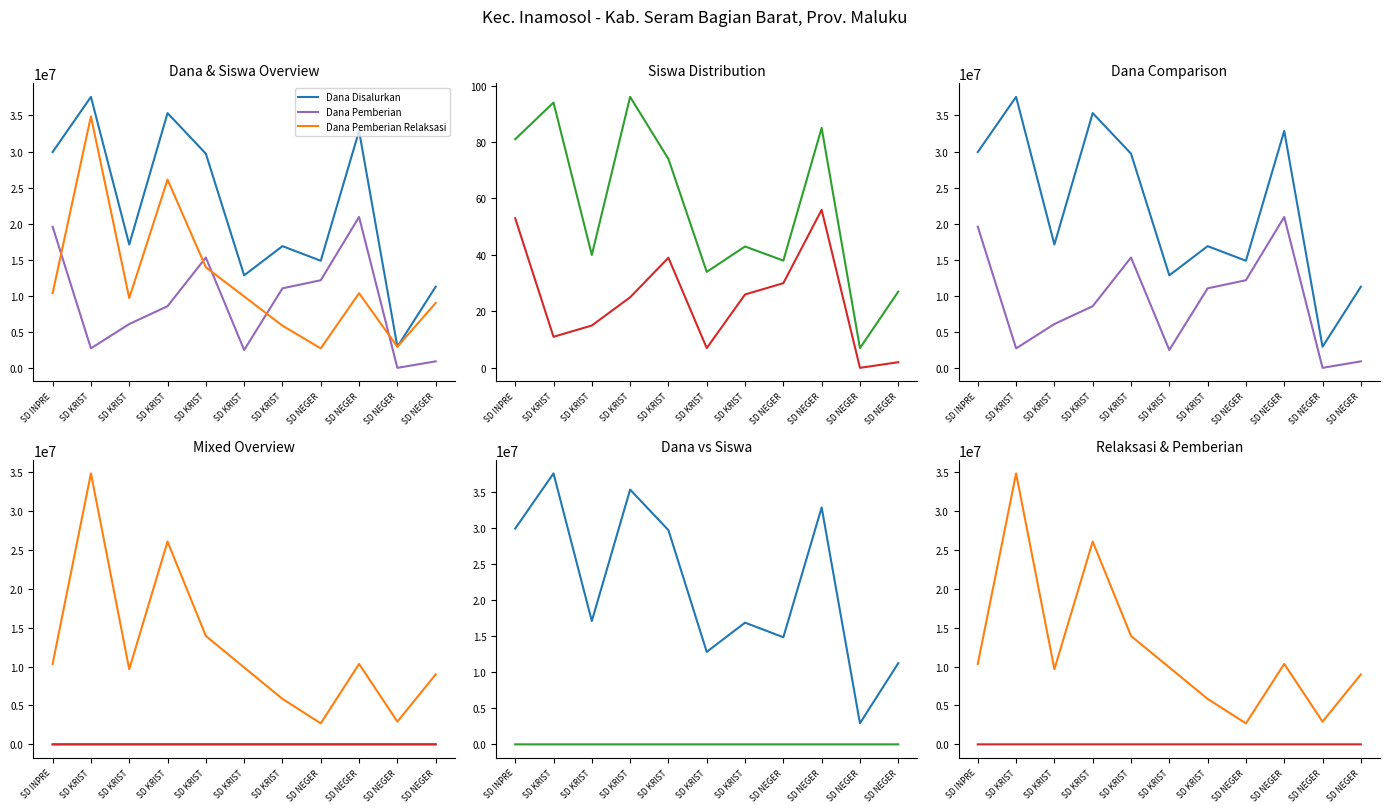

What is the sum of the Dana Pemberian Relaksasi values at SD KRIST and SD NEGER?

37575000